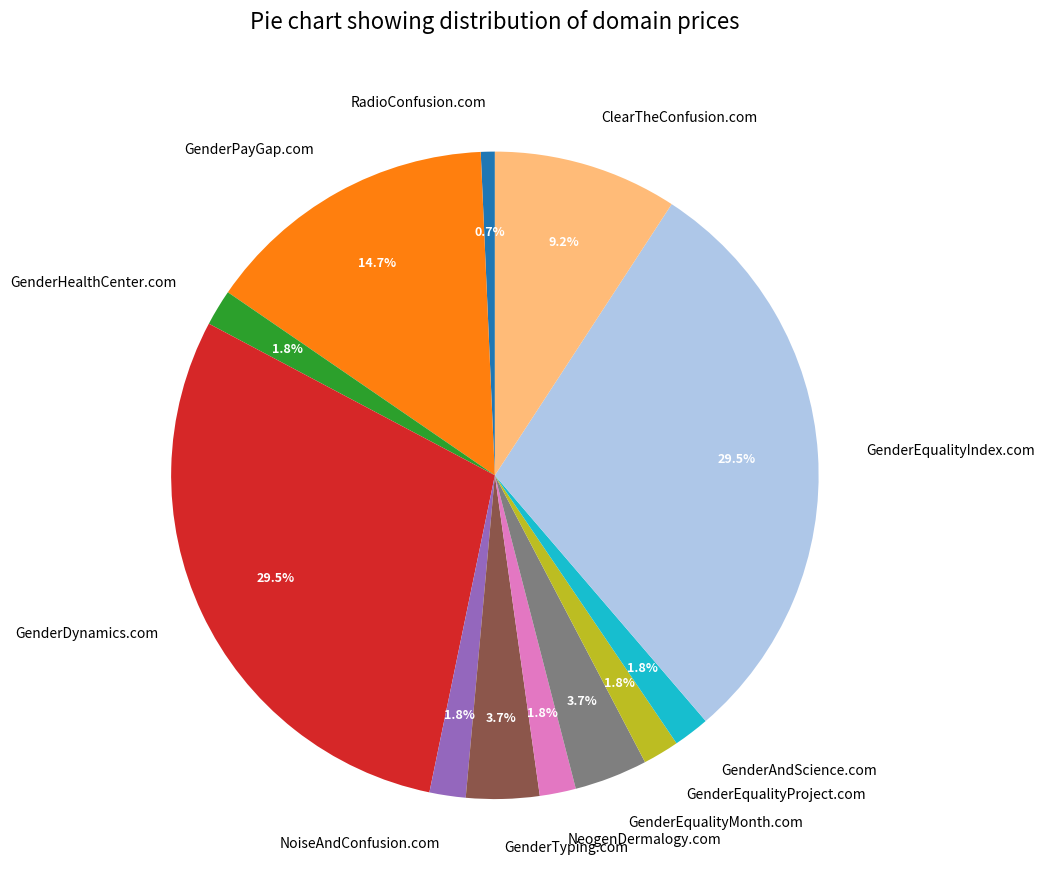

Which has a higher value, GenderTyping.com or RadioConfusion.com?

GenderTyping.com